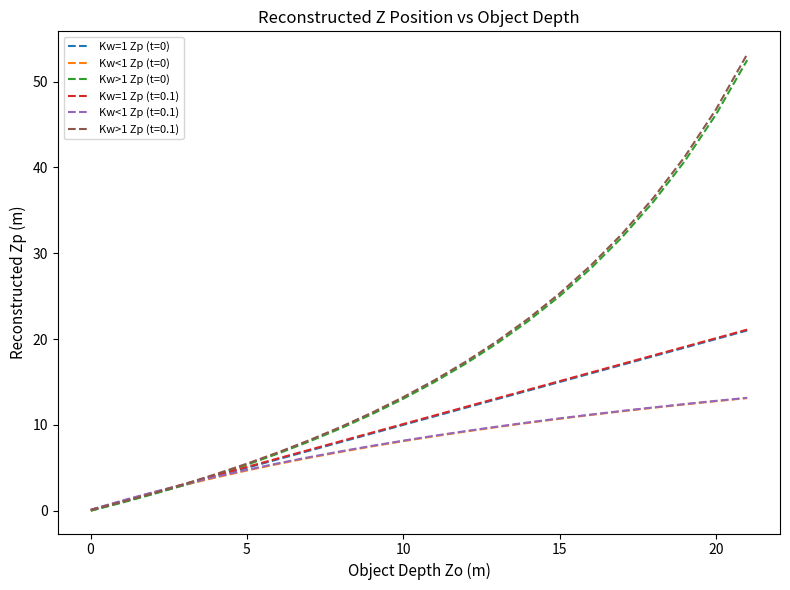

Which series has the largest range (max minus min)?

Kw>1 Zp (t=0.1)